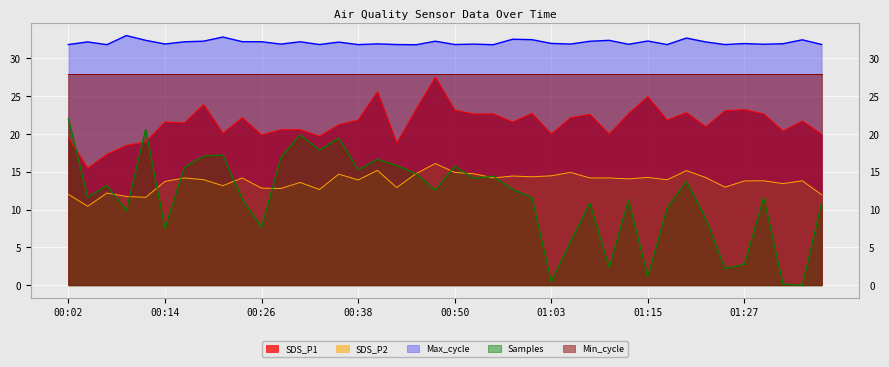

The SDS_P2 series shows 22.7 at 00:48. True or false?

False